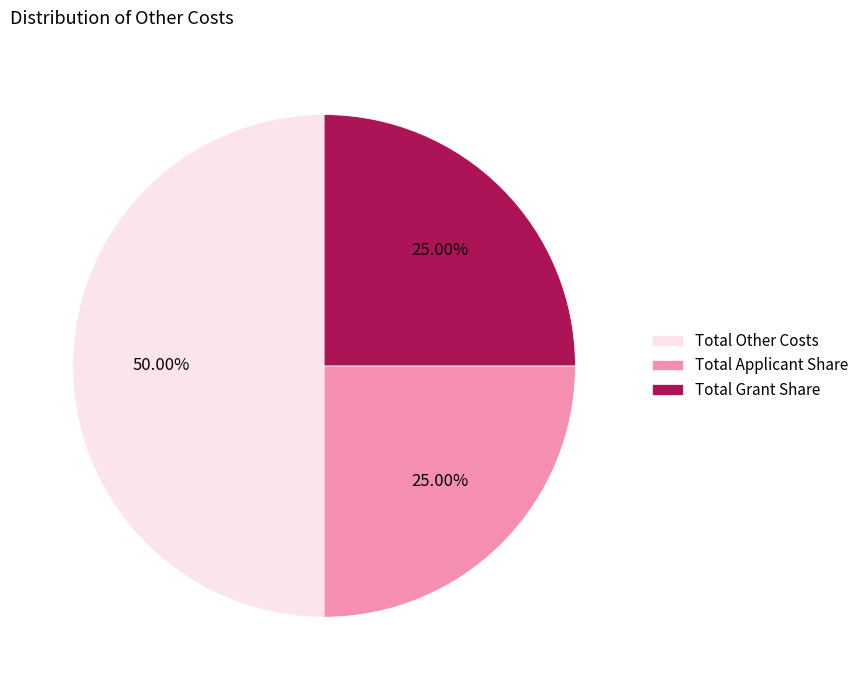

To the nearest percent, what portion does Total Grant Share represent?

25%